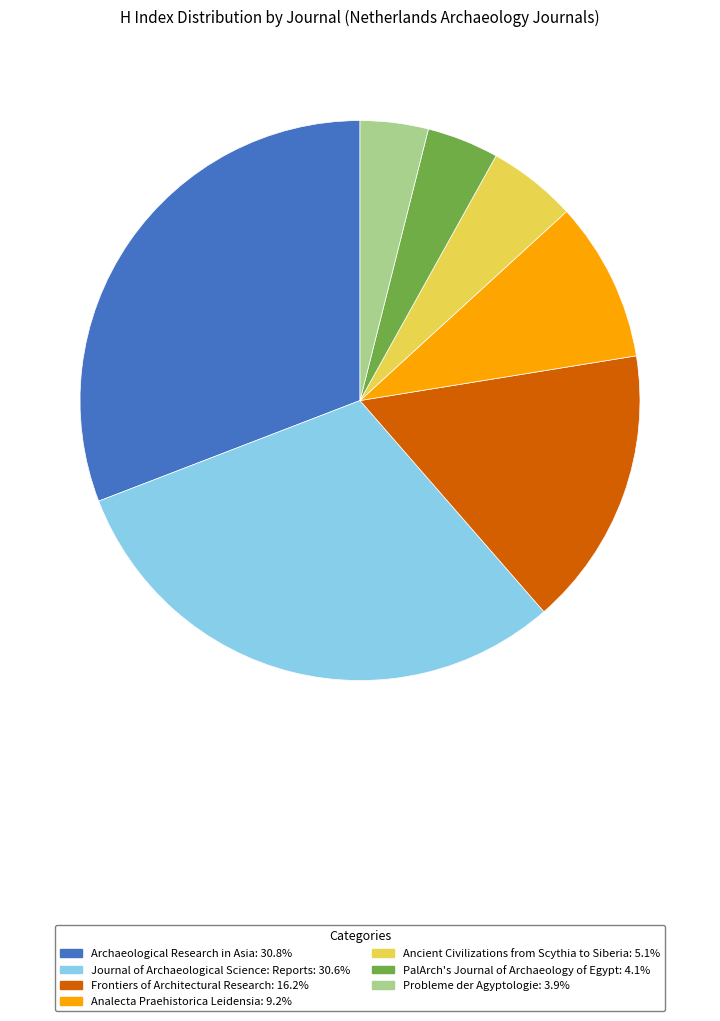

Does any single category account for the majority?

No